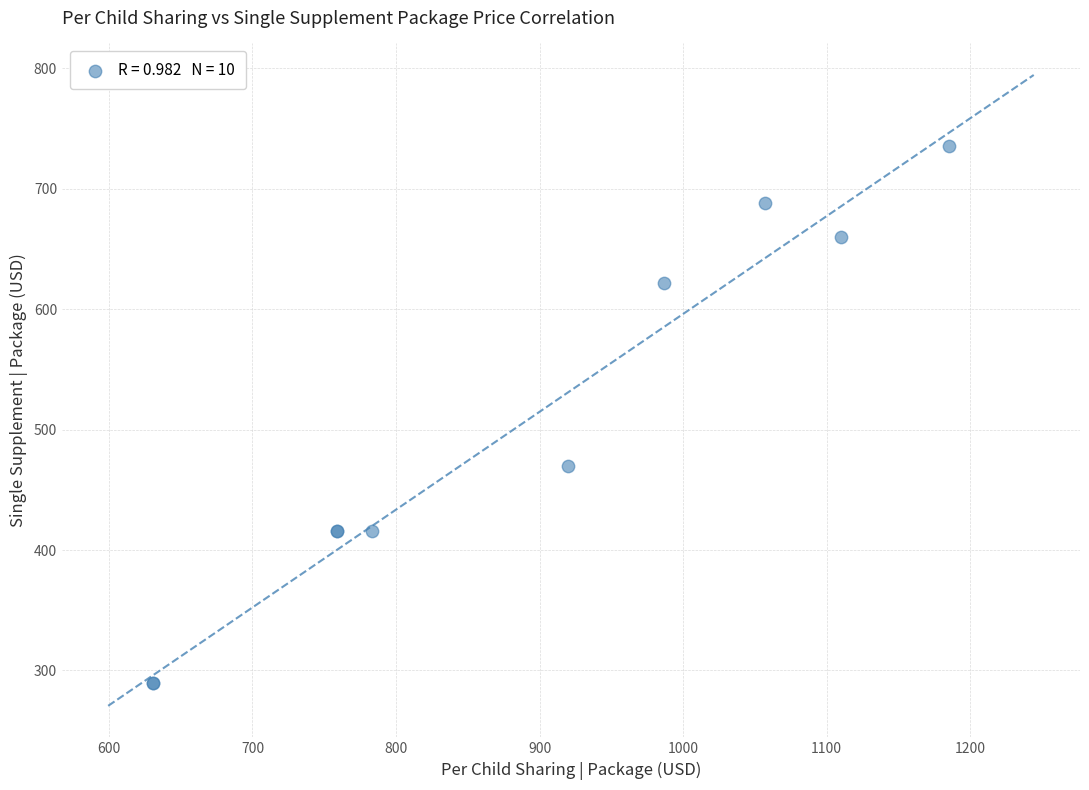

What Y value in the scatter plot is closest to 512?

470